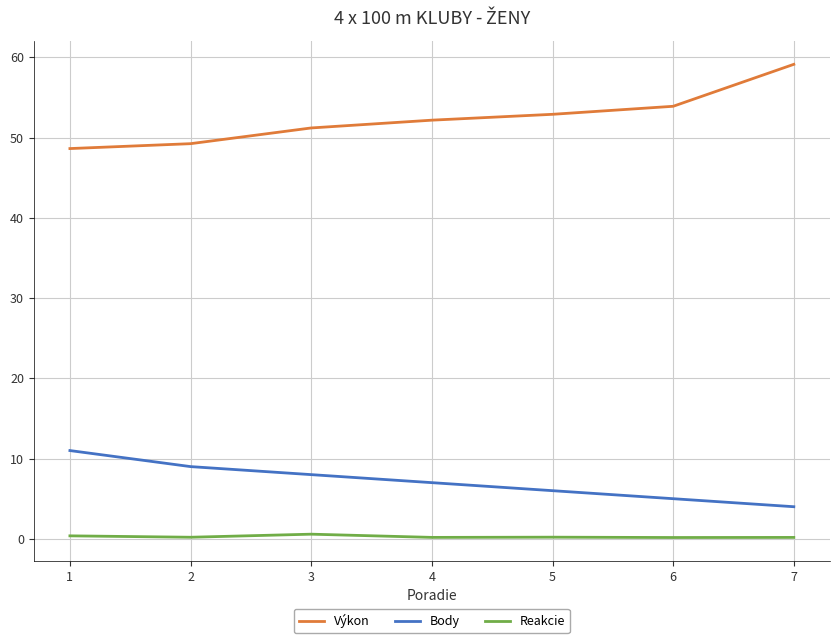

Is the value of Reakcie at 7 greater than the value of Výkon at 5?

No